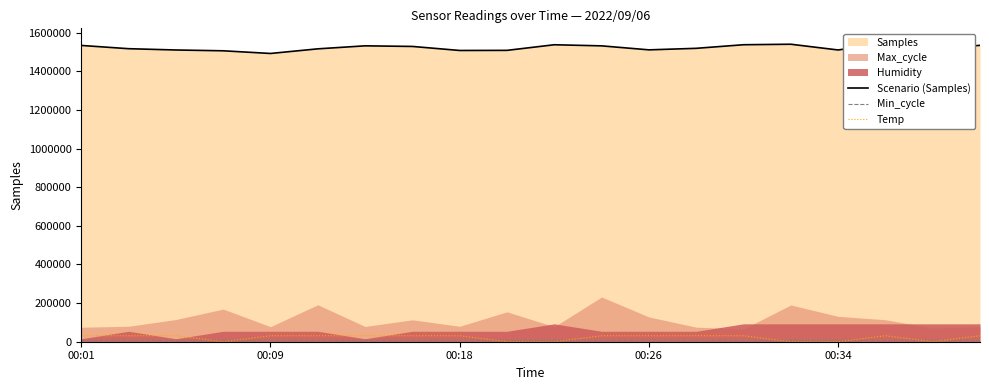

What is the lowest value of the Scenario (Samples) series?

1492375.0